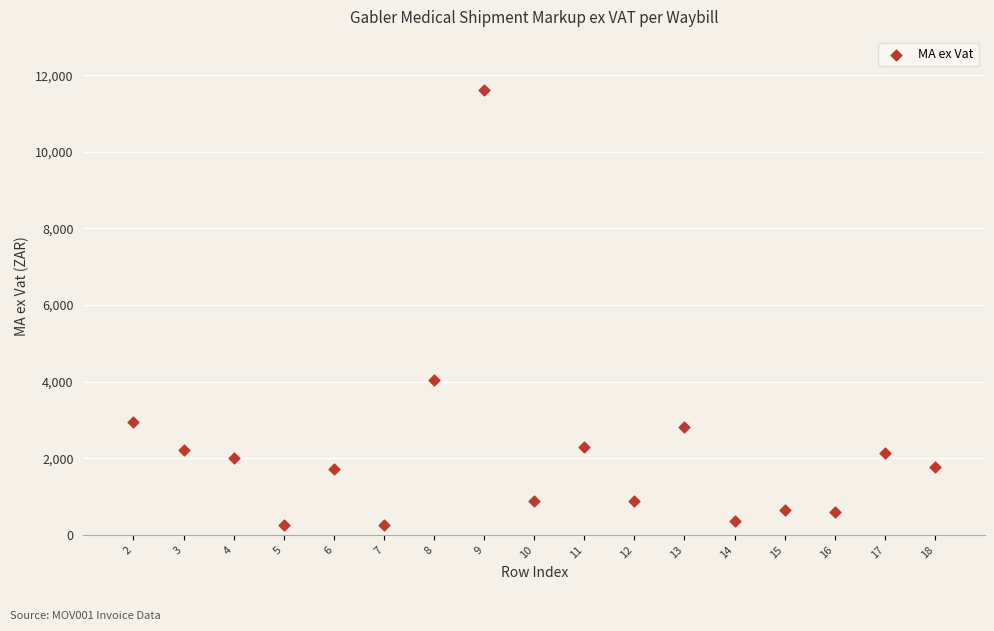

What Y value in the scatter plot is closest to 5927?

4054.3